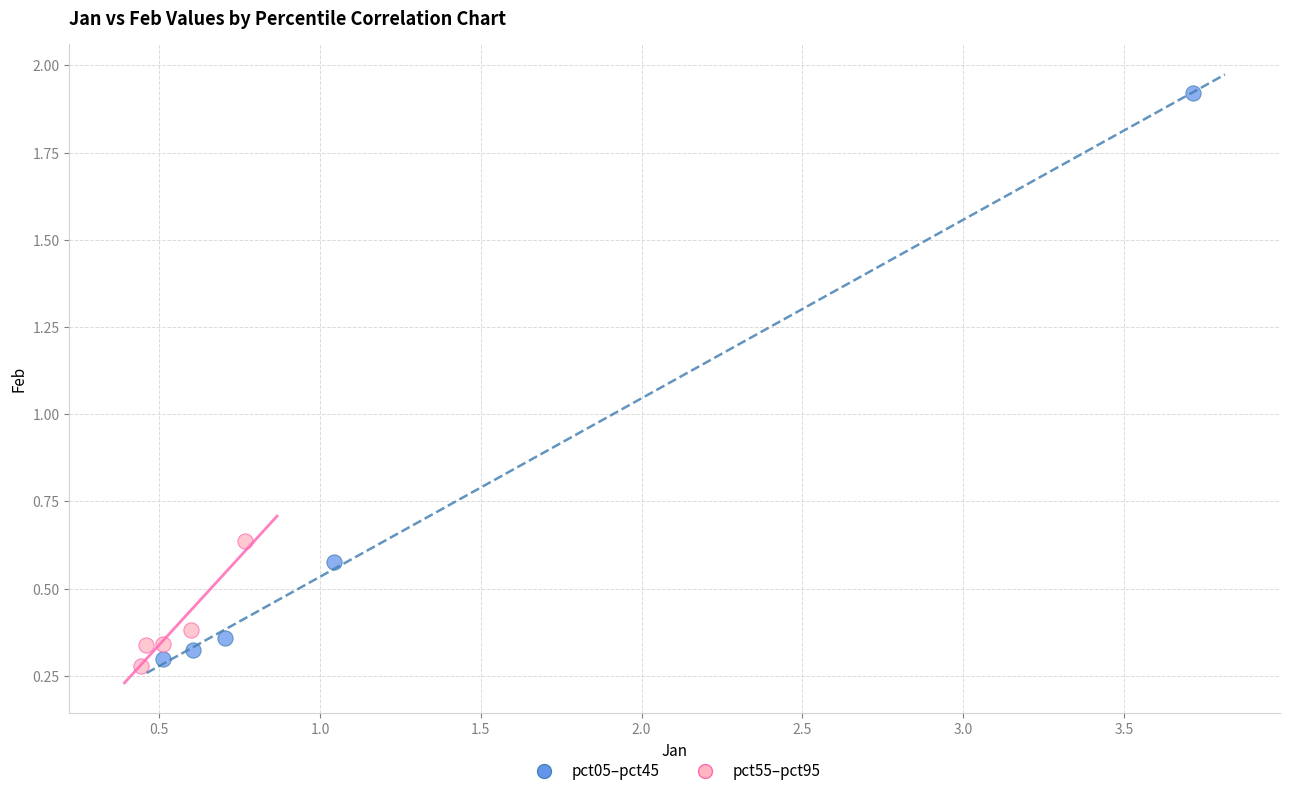

Which series contains the highest Y value?

pct05–pct45